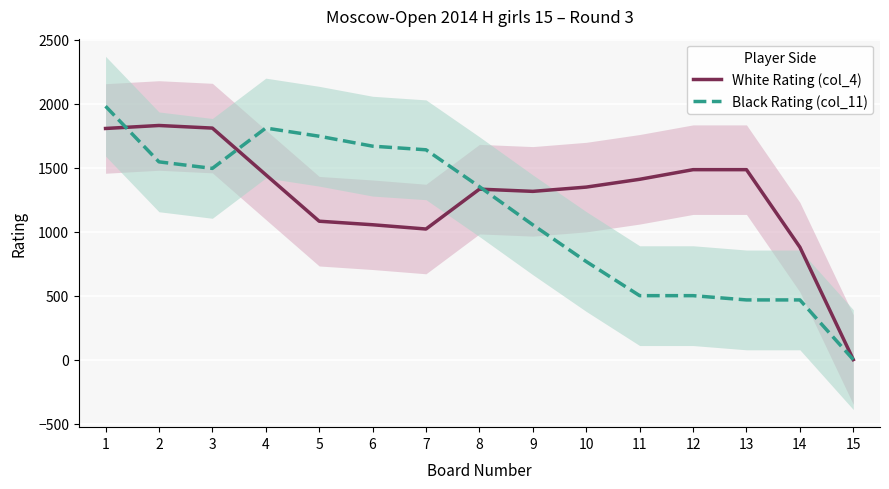

Between 10 and 11, which series saw the biggest shift?

Black Rating (col_11)